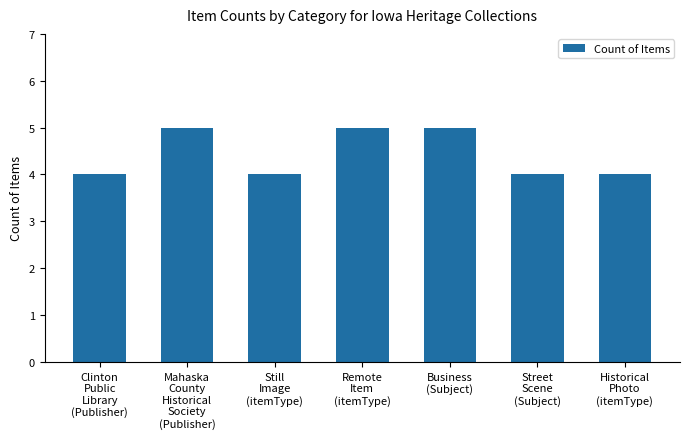

Count the values in the range 4 to 5.

7